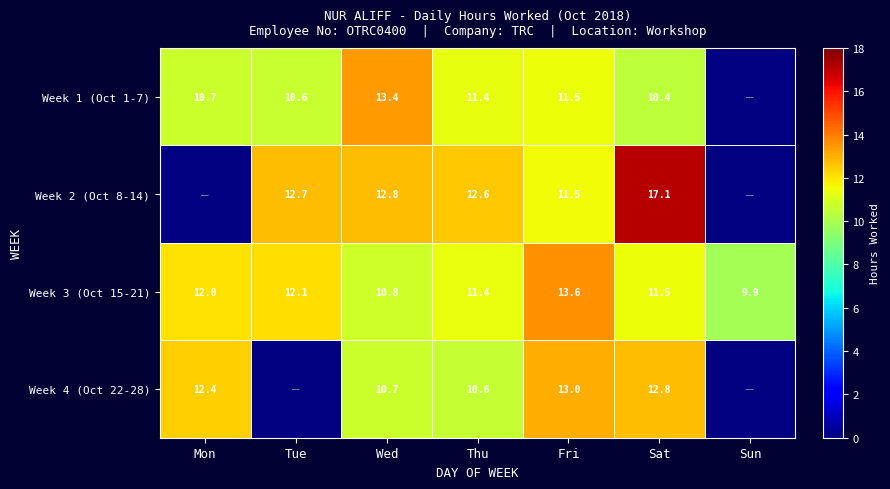

The Week 1 (Oct 1-7) series shows 13.4 at Wed. True or false?

True